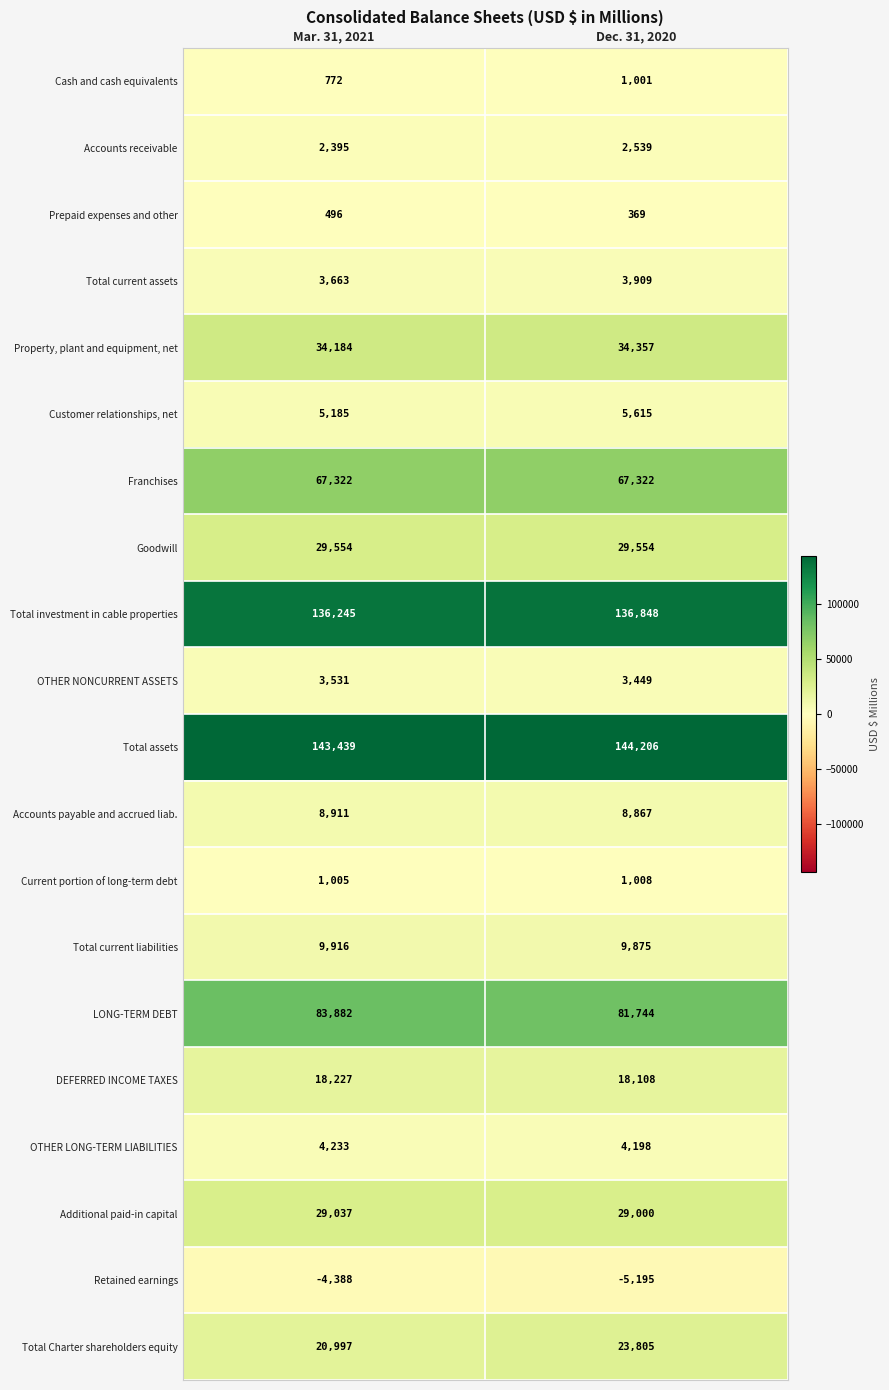

Which category has the highest value across all series?

Dec. 31, 2020